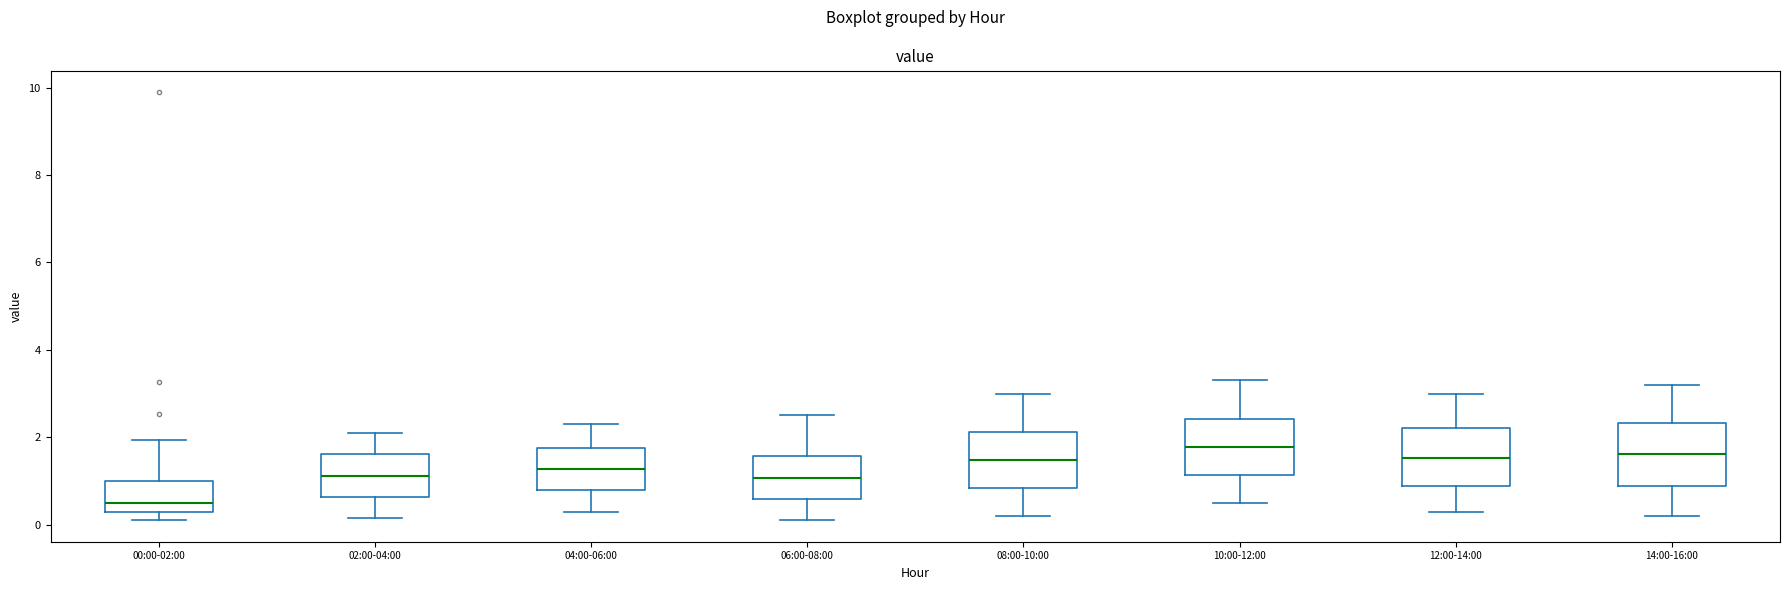

Where is the lower edge of the box for 12:00-14:00 on the y-axis? The values are not printed on the chart, so give them approximately, as read against the axis.

0.8